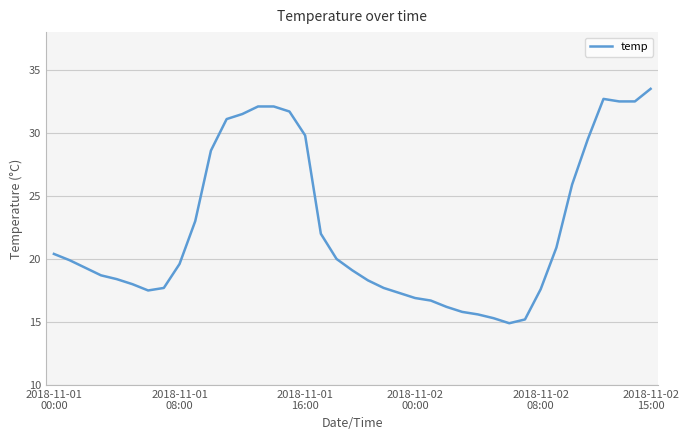

What is the maximum value shown in the chart?

33.5